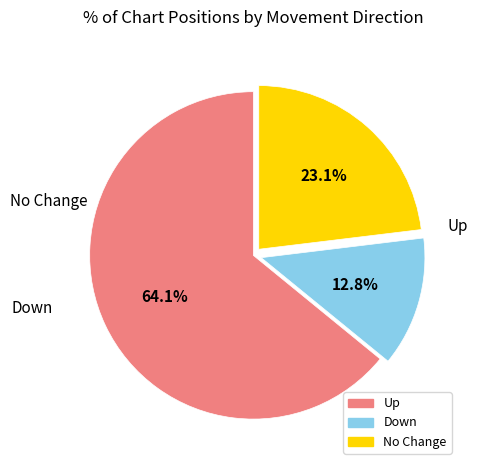

To the nearest percent, what is the difference between the largest and smallest slice percentages?

51%